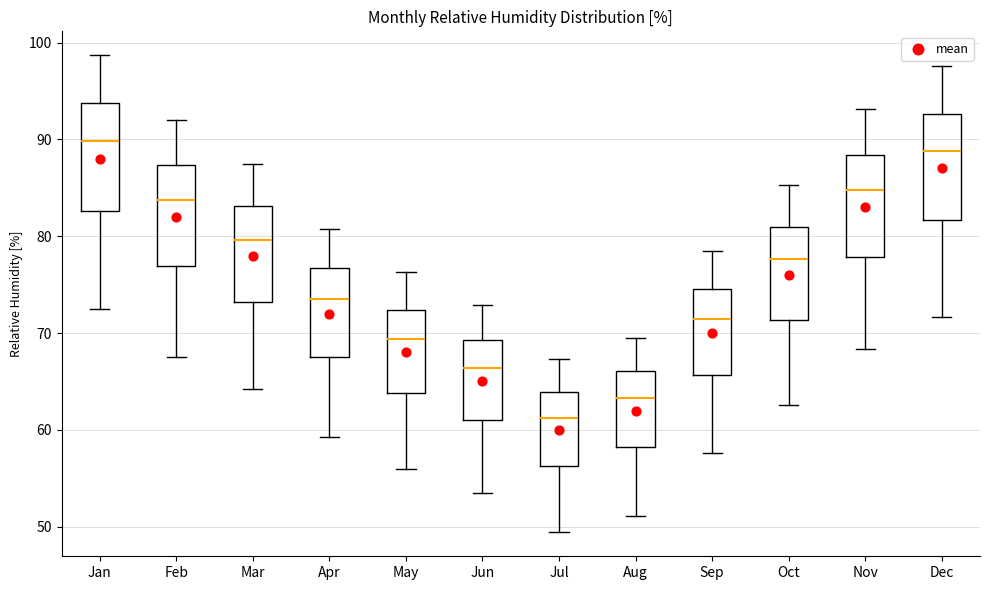

Reading left to right, transcribe this box plot: for each box, give where its median line is, the range the box spans, and where its two whiskers end, as read against the y-axis. The values are not printed on the chart, so give them approximately, as read against the axis.

Jan: median 90, box 83 to 94, whiskers 72 to 99
Feb: median 84, box 77 to 87, whiskers 68 to 92
Mar: median 80, box 73 to 83, whiskers 64 to 87
Apr: median 74, box 68 to 77, whiskers 59 to 81
May: median 69, box 64 to 72, whiskers 56 to 76
Jun: median 66, box 61 to 69, whiskers 54 to 73
Jul: median 61, box 56 to 64, whiskers 49 to 67
Aug: median 63, box 58 to 66, whiskers 51 to 70
Sep: median 71, box 66 to 75, whiskers 58 to 79
Oct: median 78, box 71 to 81, whiskers 63 to 85
Nov: median 85, box 78 to 88, whiskers 68 to 93
Dec: median 89, box 82 to 93, whiskers 72 to 98